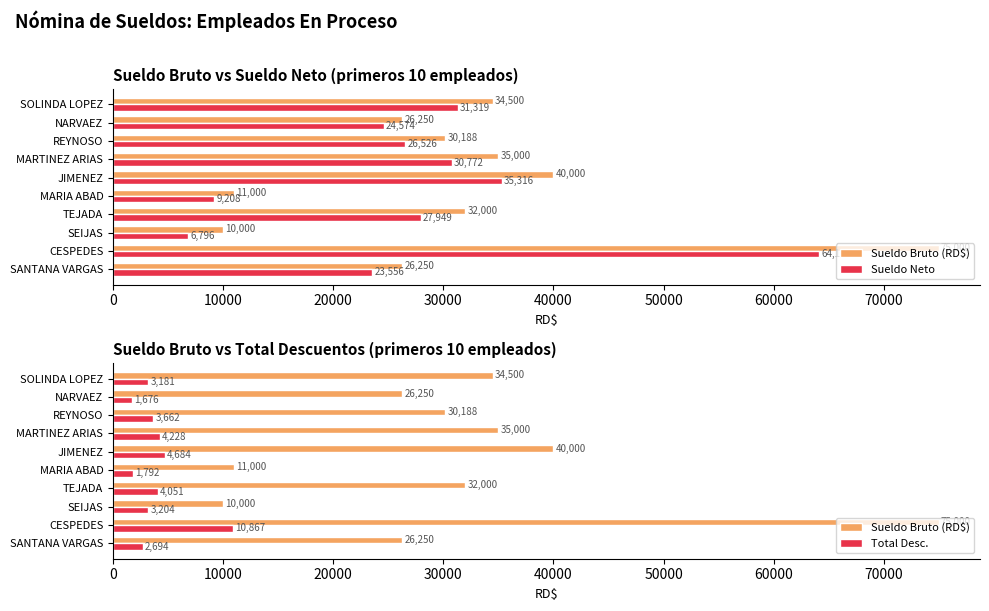

What is the lowest value of the Sueldo Neto series?

6795.8